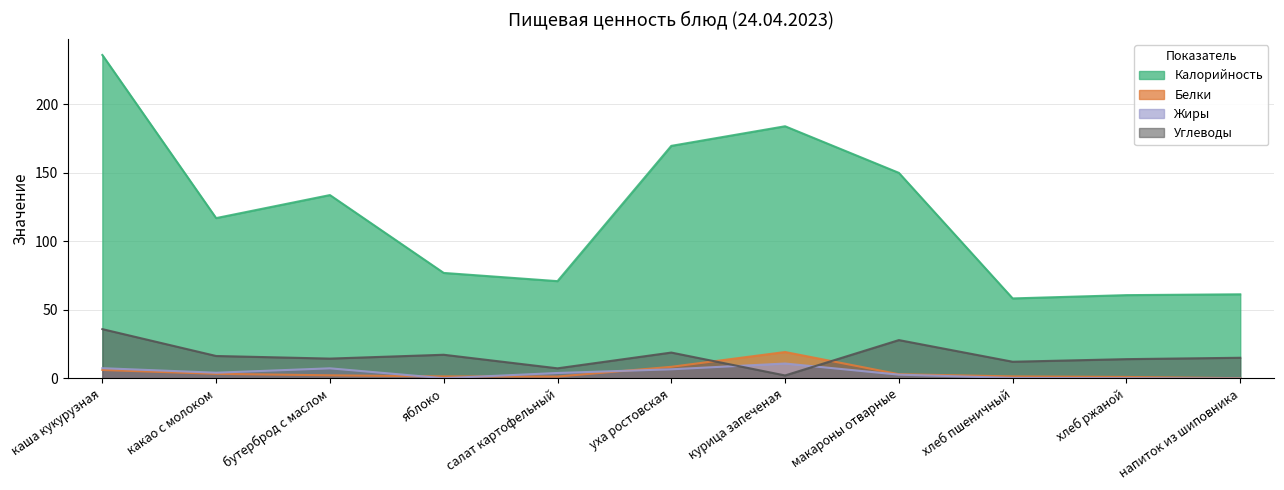

The Углеводы series shows 14.5 at бутерброд с маслом. True or false?

True